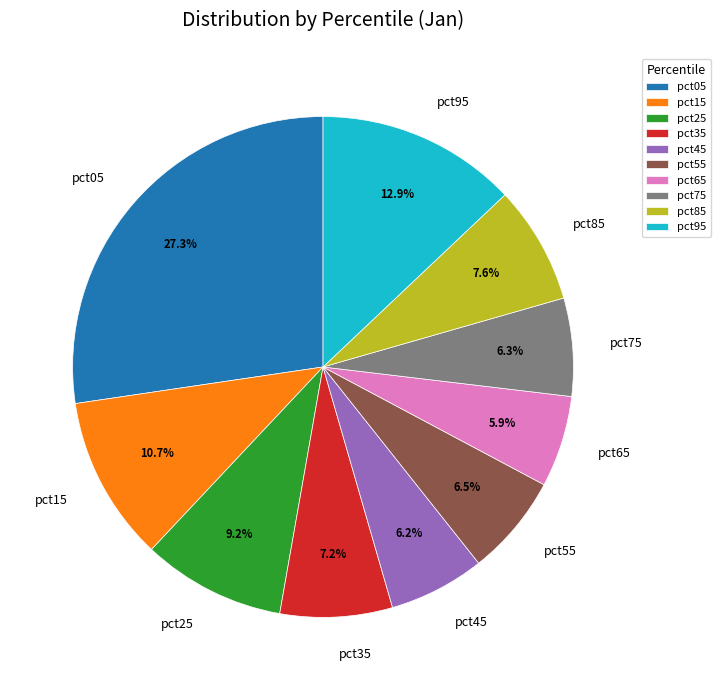

Does any single category account for the majority?

No